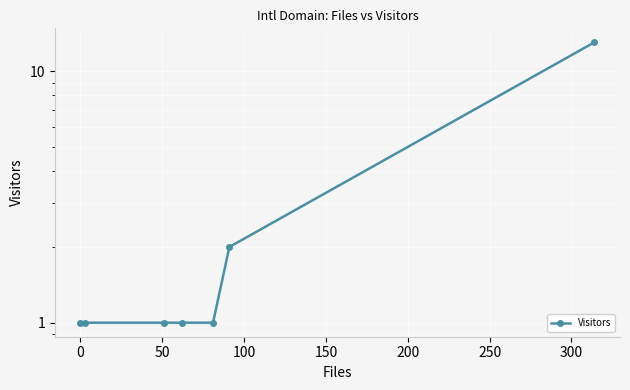

Between 100 and 250, which is larger?

250